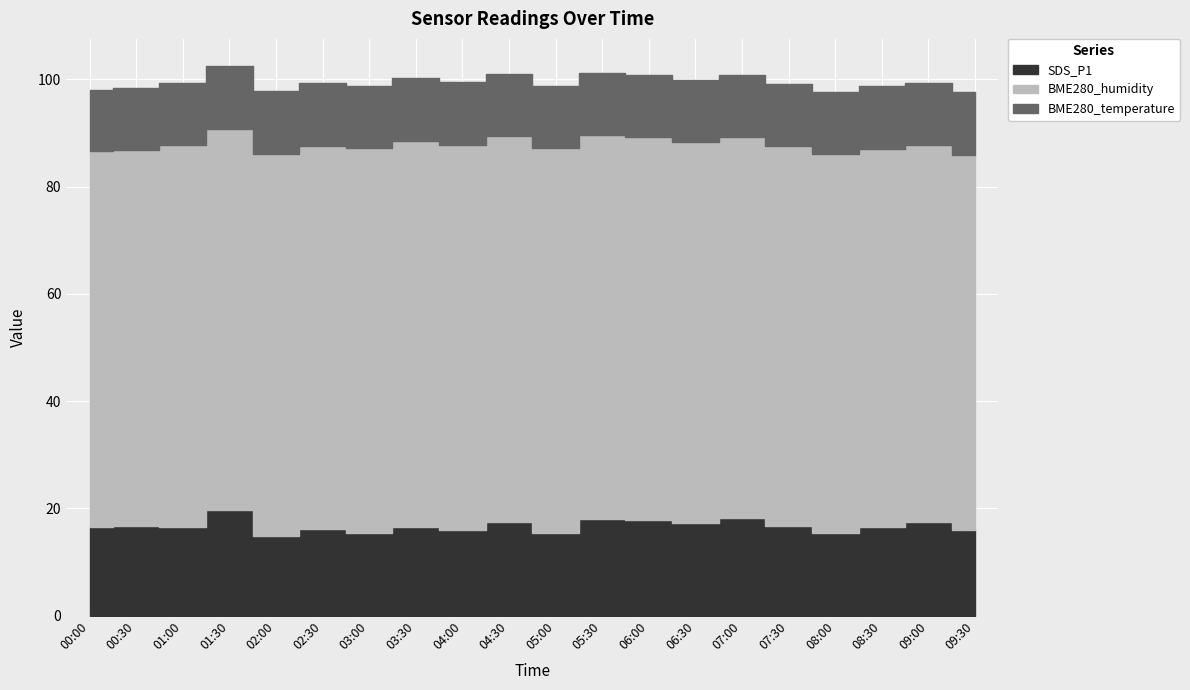

What is the label of the 6th point from the right?

07:00